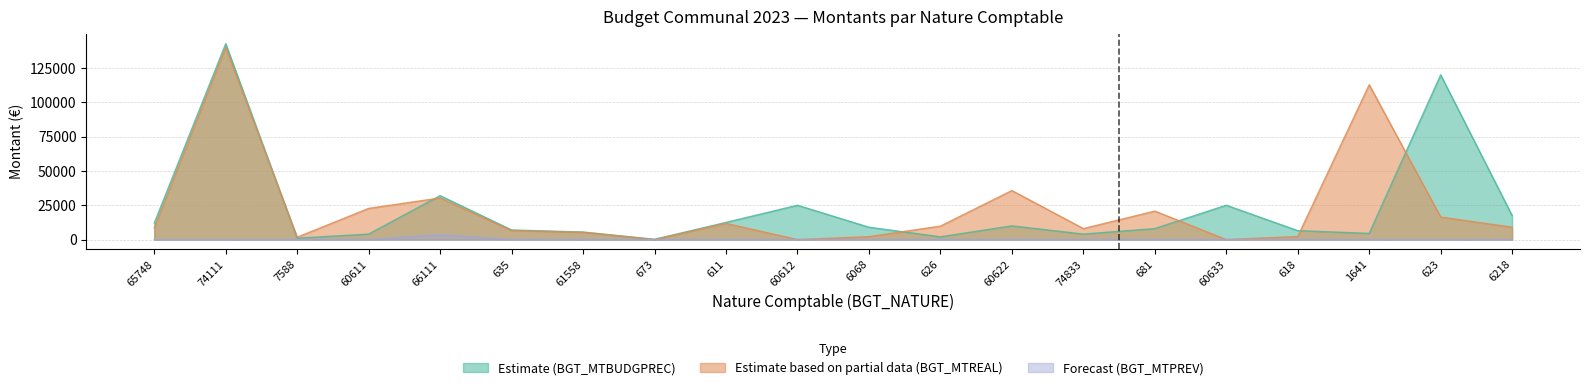

At 681, list the series in order from smallest to largest.

Estimate (BGT_MTBUDGPREC), Estimate based on partial data (BGT_MTREAL)